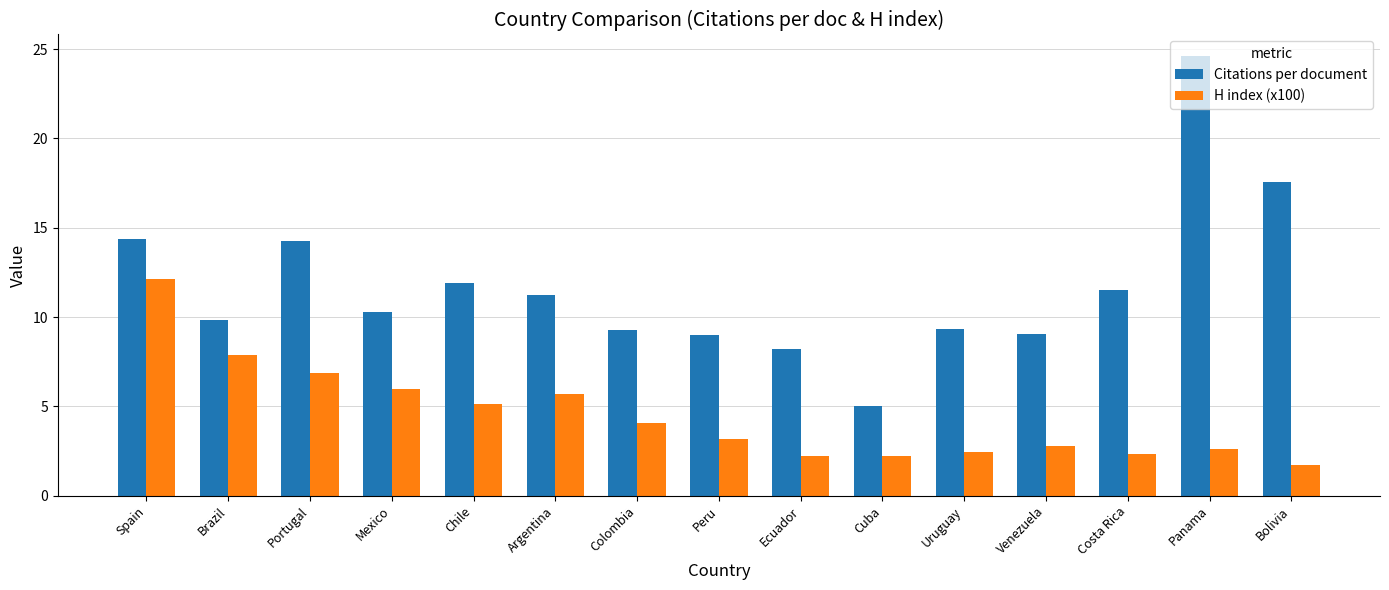

How many data points does each series have?

15